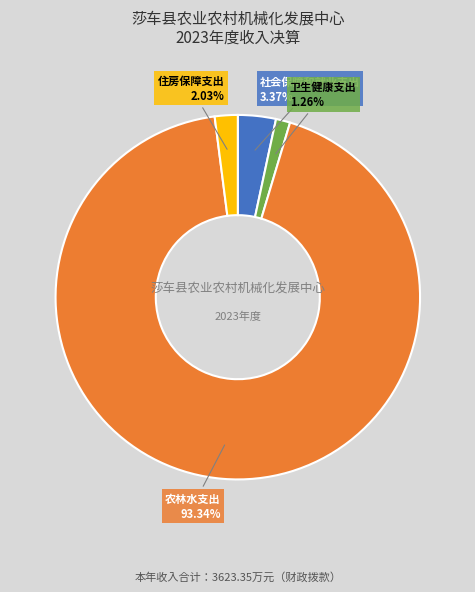

Count the number of slices in the pie.

4